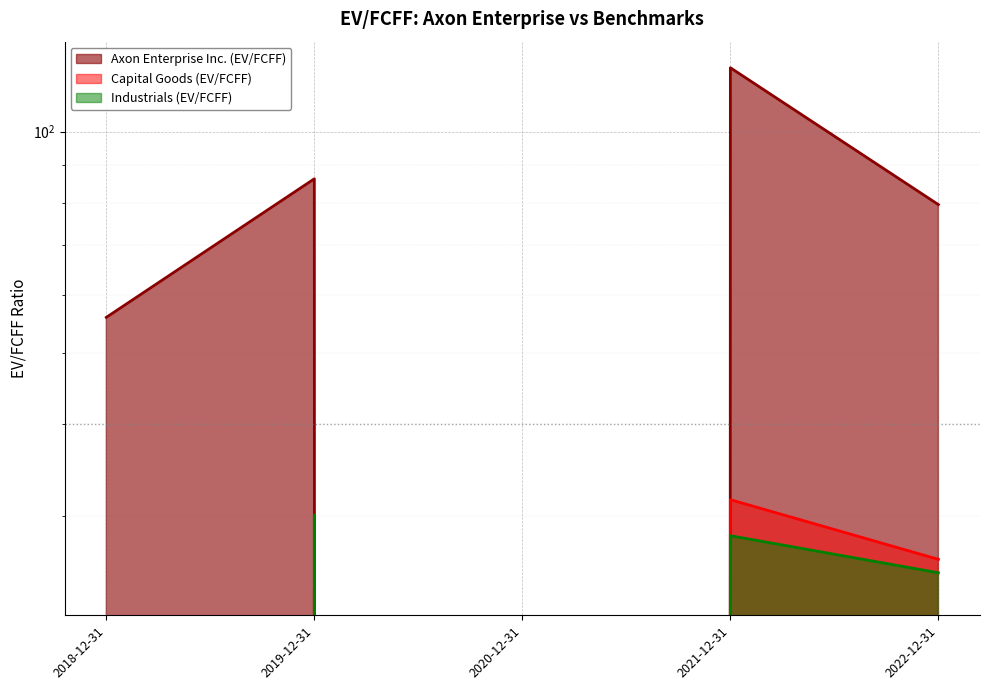

At how many categories does at least one series exceed 99?

1